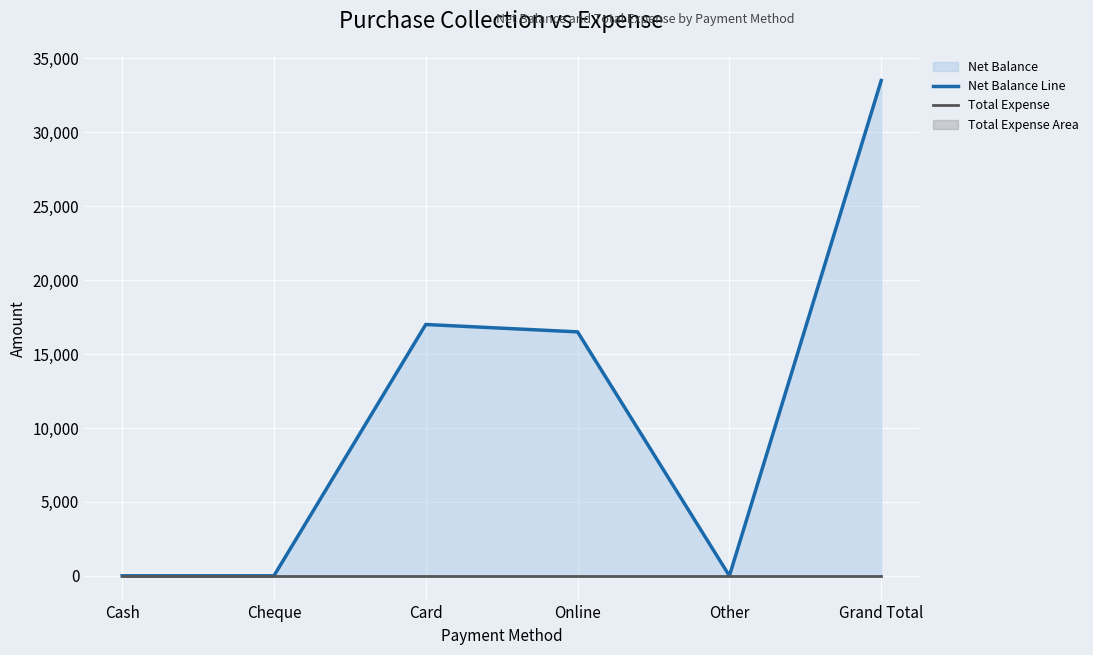

Rank the series at Cheque from lowest to highest value.

Net Balance Line, Total Expense